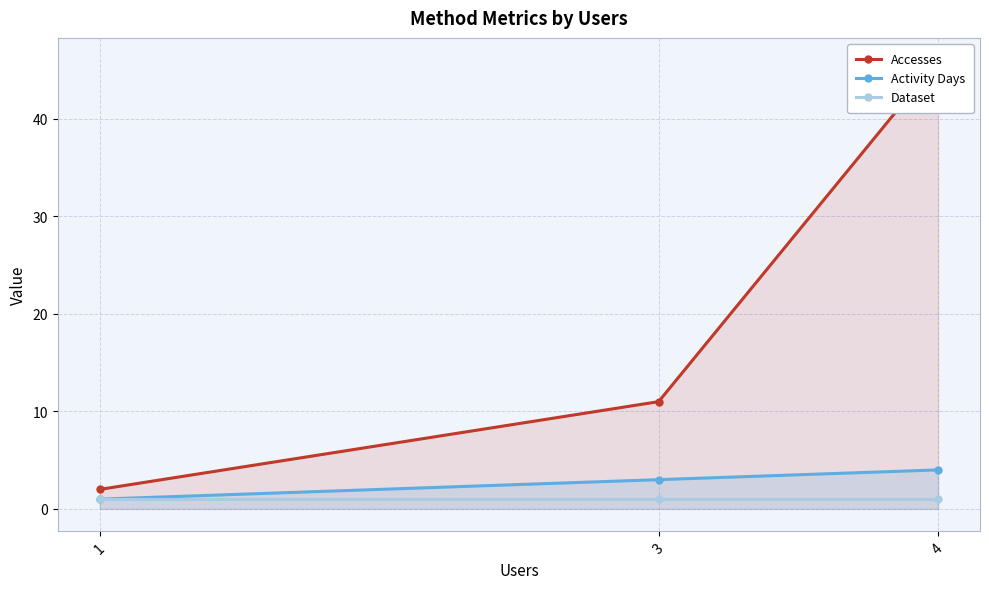

What is the total value across all series at 3?

15